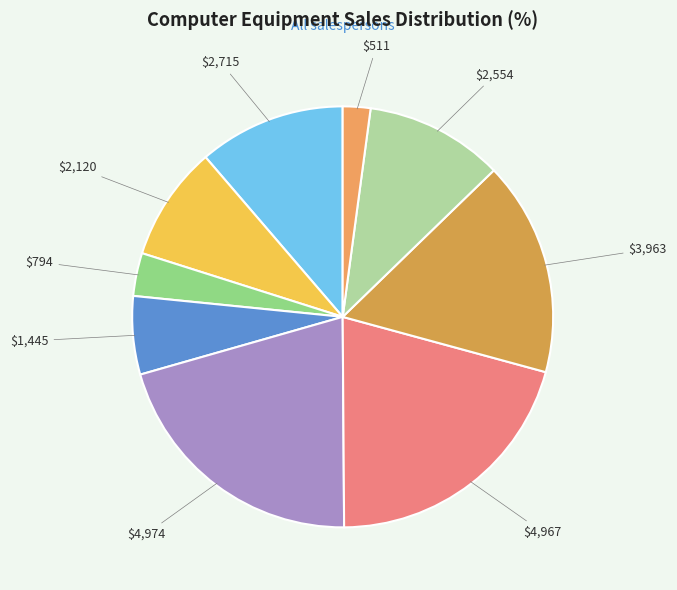

To the nearest percent, what is the average slice percentage?

11%